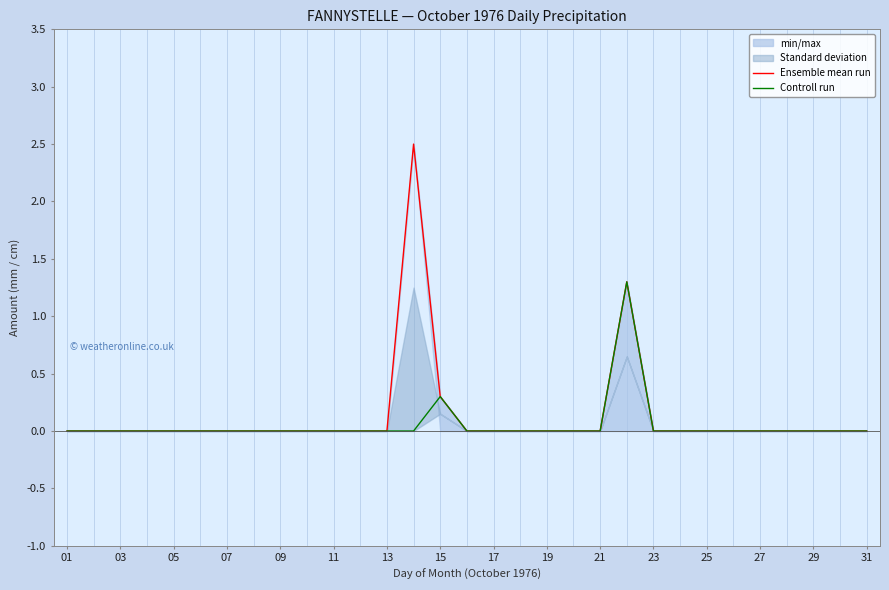

The Controll run series shows -0.5 at 01. True or false?

False